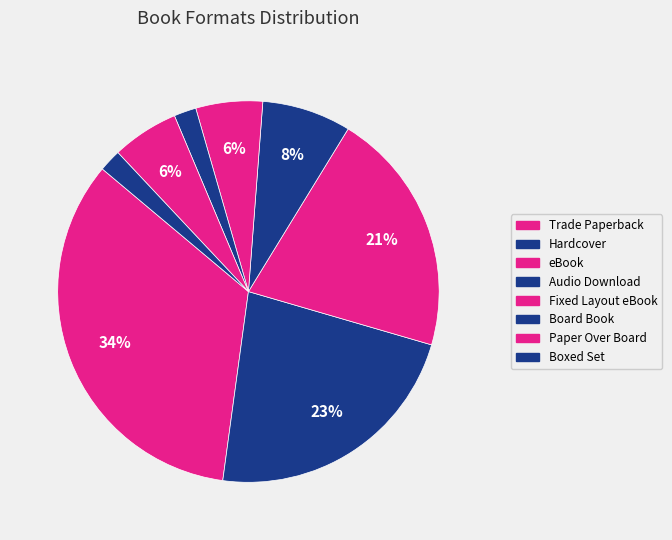

How many segments does this pie chart have?

8